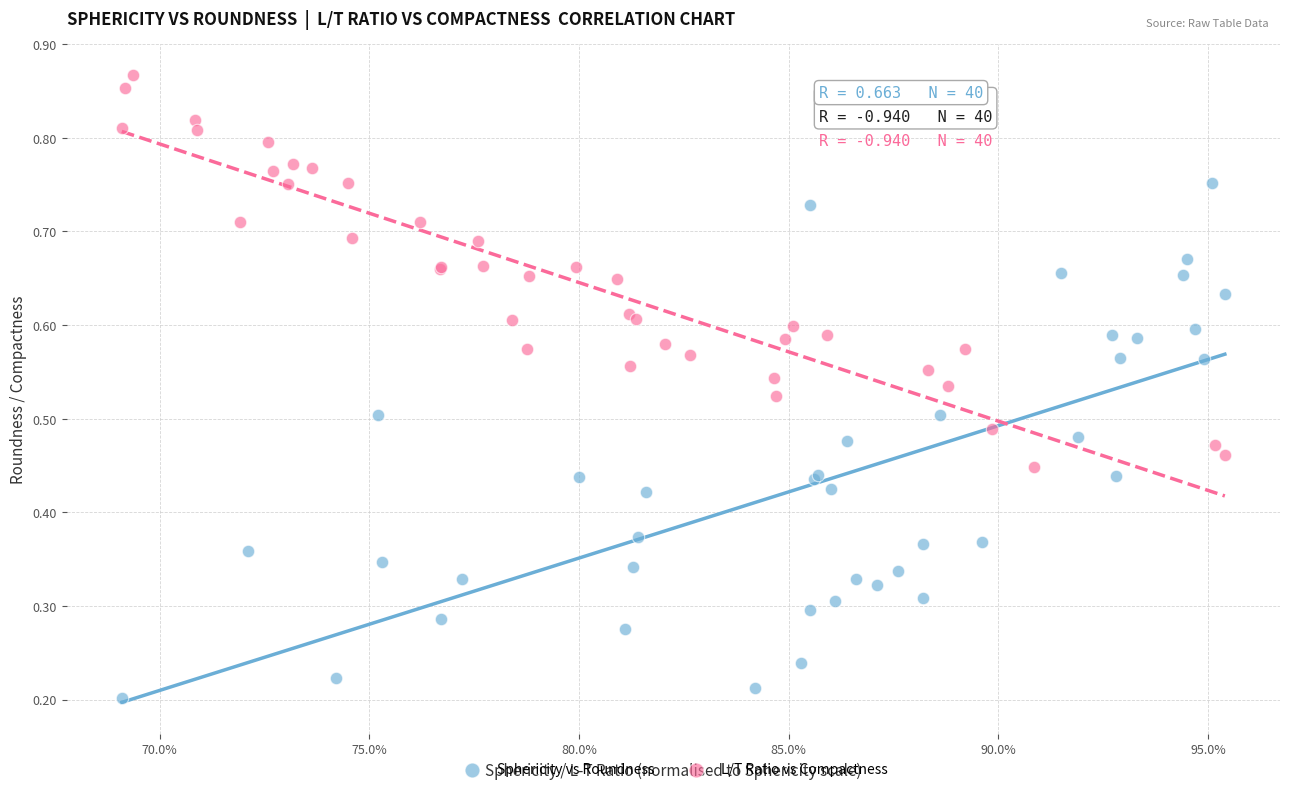

Which series has the widest spread of Y values?

Sphericity vs Roundness